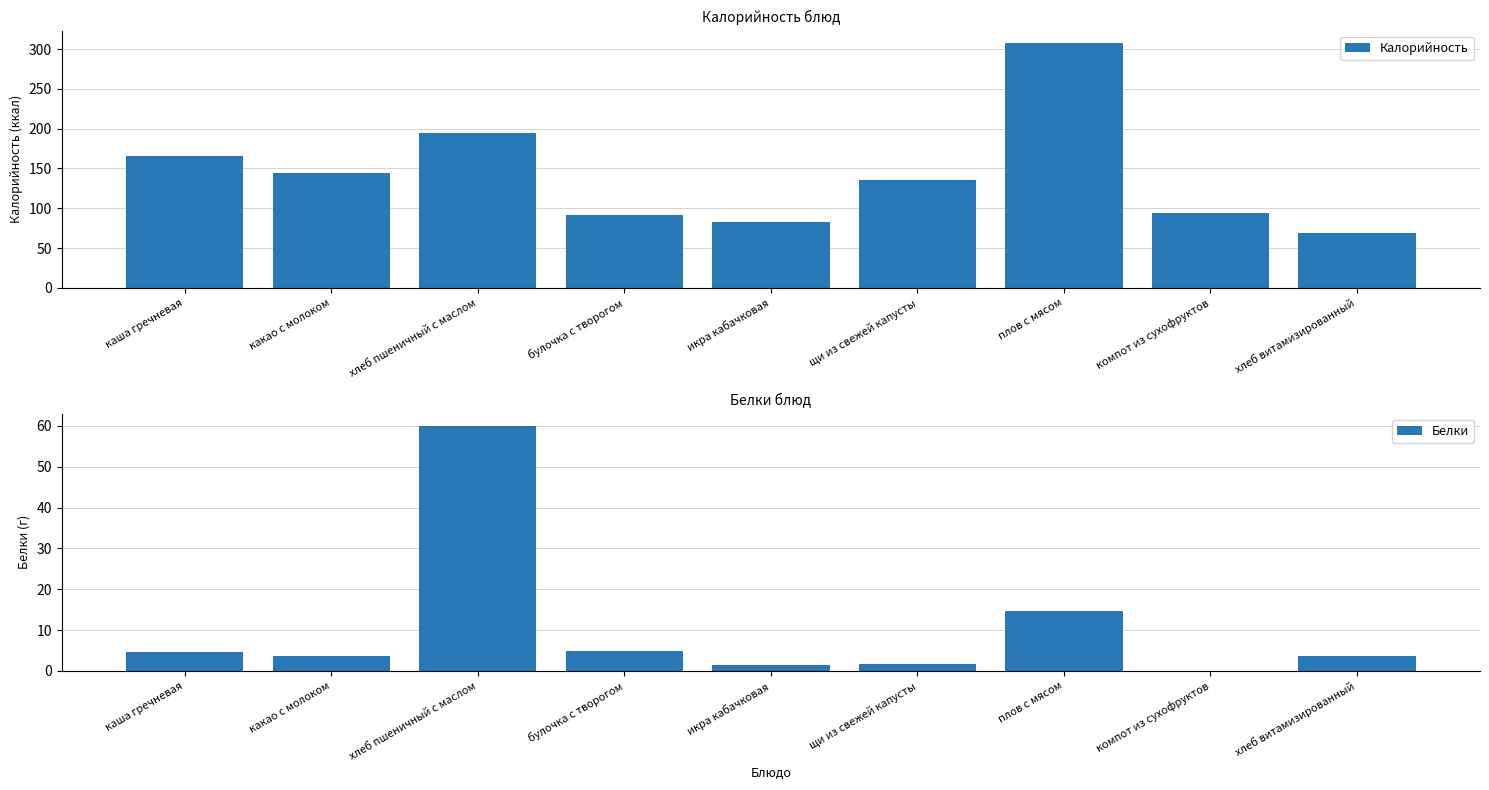

List the labels in order of Белки value, largest first.

хлеб пшеничный с маслом, плов с мясом, булочка с творогом, каша гречневая, какао с молоком, хлеб витамизированный, щи из свежей капусты, икра кабачковая, компот из сухофруктов